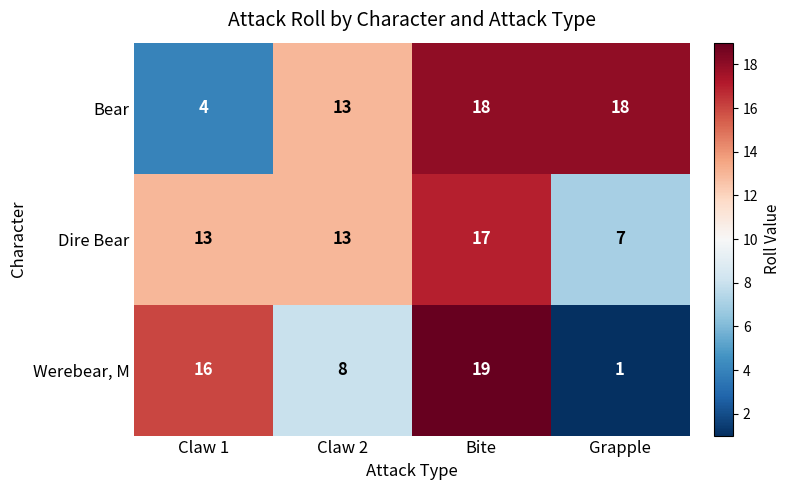

The value of Bear at Claw 2 is 13. True or false?

True